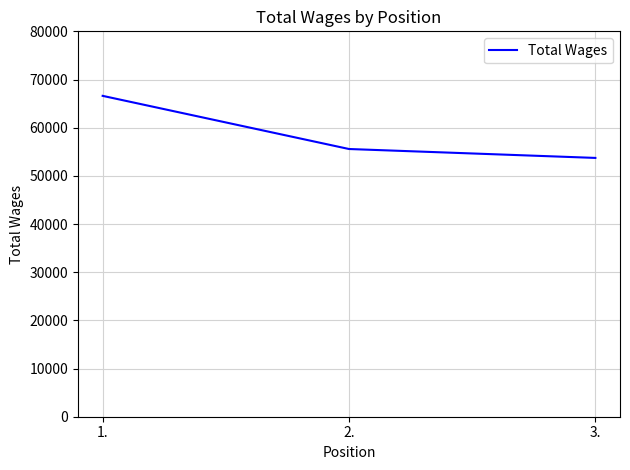

Rank the categories by value from lowest to highest.

3., 2., 1.